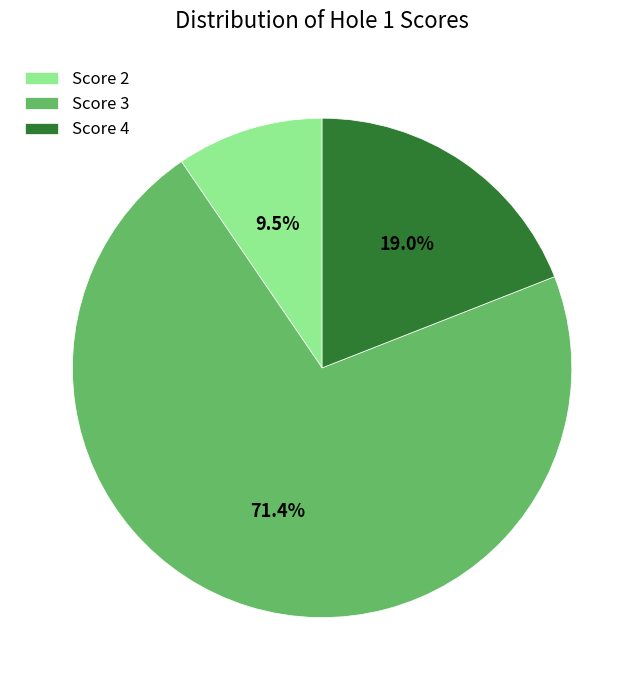

What is the smallest slice in the pie chart?

Score 2